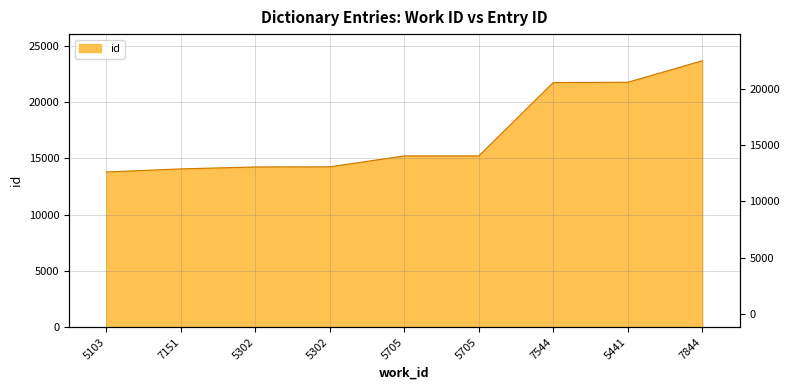

List the labels in order of value, smallest first.

5103, 7151, 5302, 5302, 5705, 5705, 7544, 5441, 7844